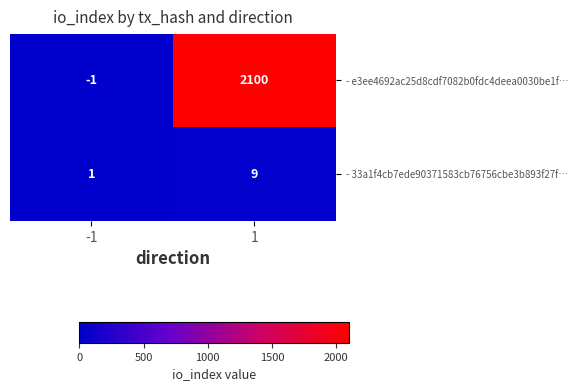

What is the greatest value displayed?

2100